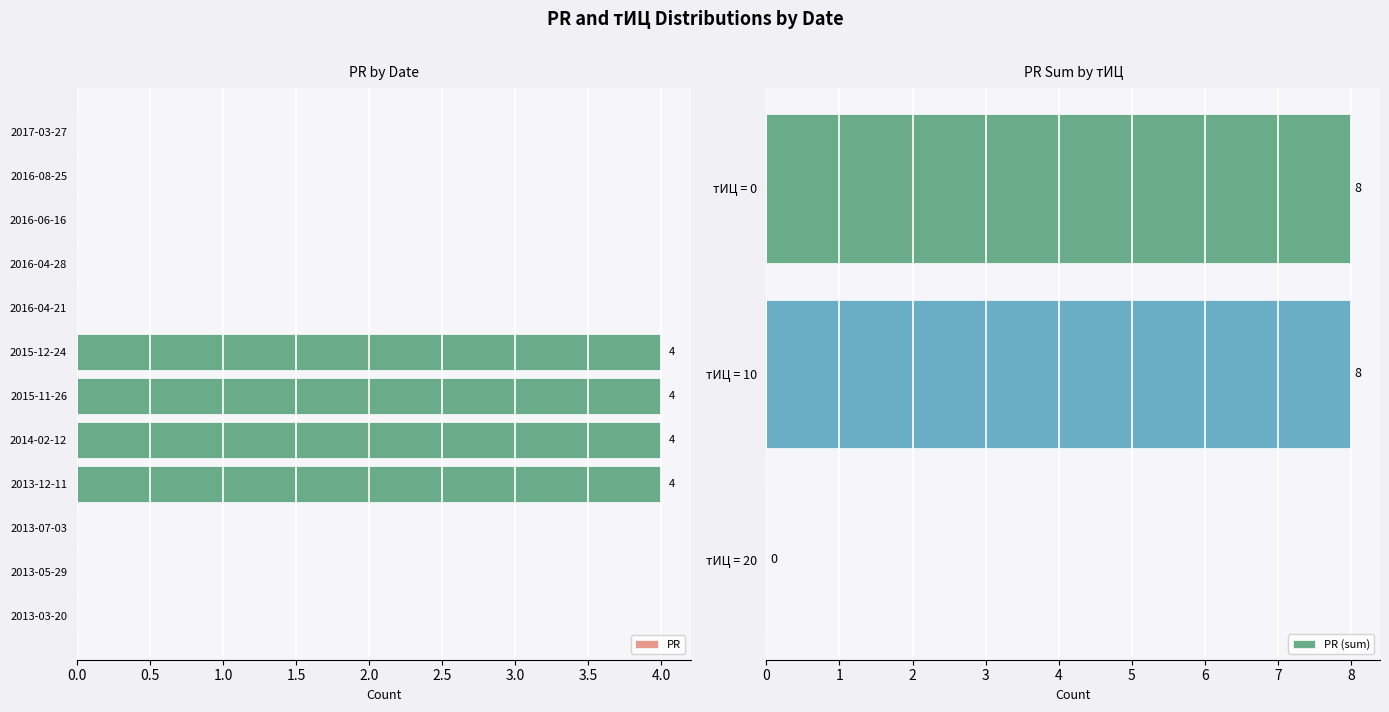

The value of PR at 2016-06-16 is 0. True or false?

True